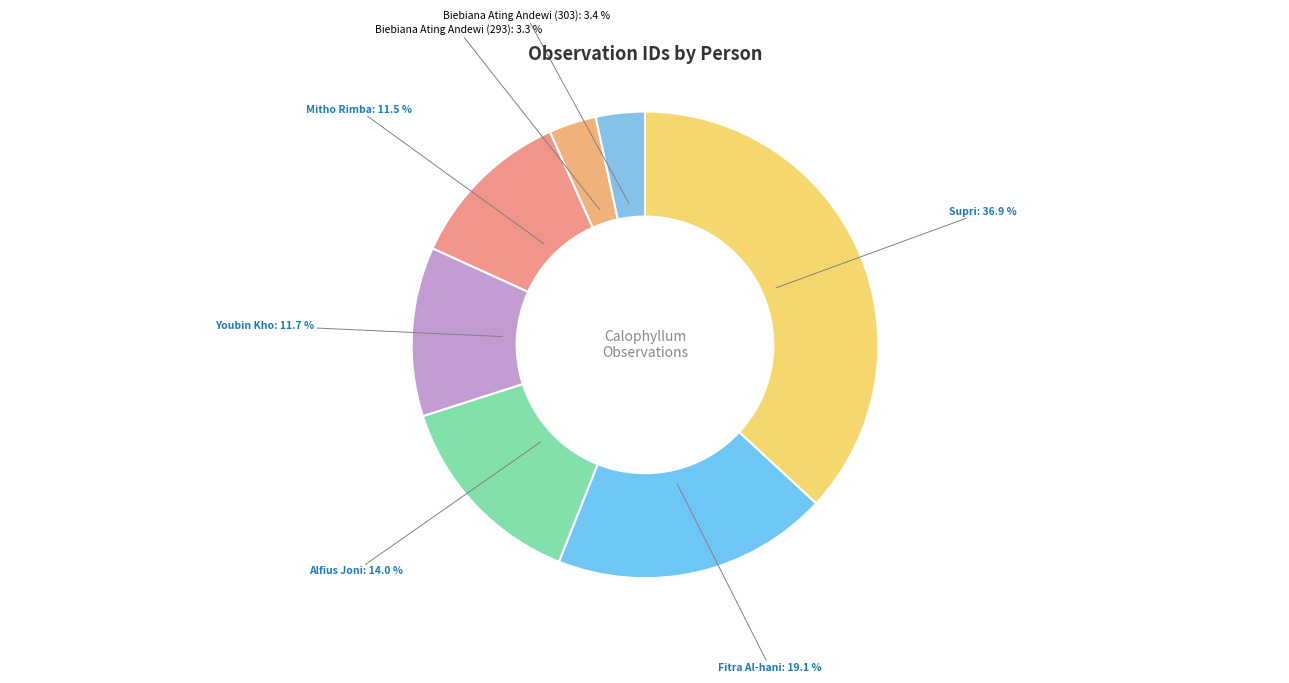

To the nearest percent, what portion does Biebiana Ating Andewi (303) represent?

3%